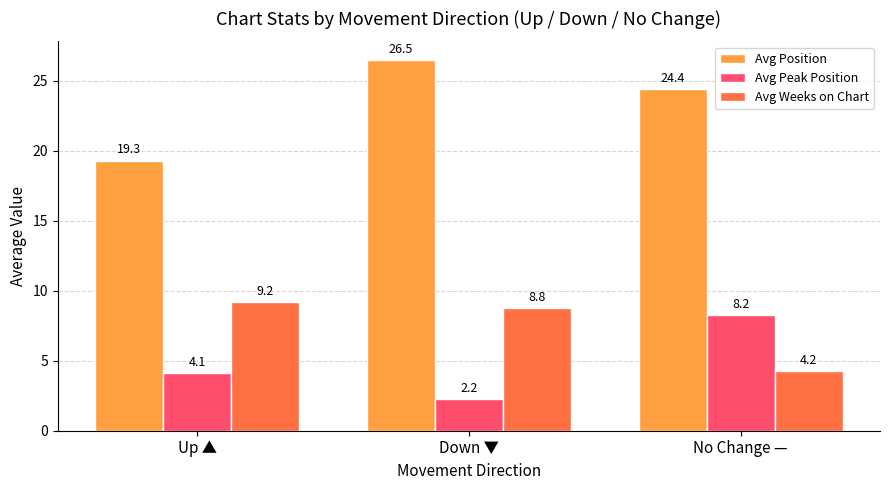

What is the difference between the maximum and minimum values in the Avg Peak Position series?

6.0